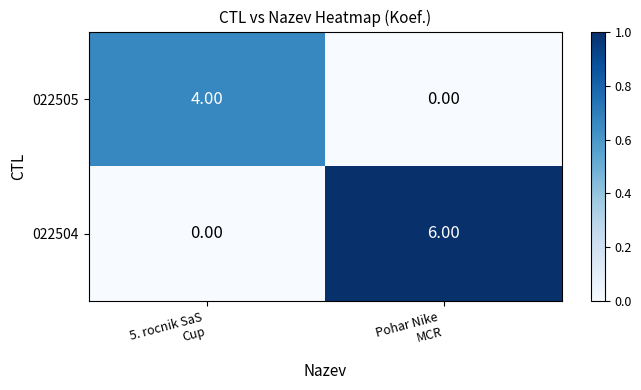

What is the average value of the 022504 series?

3